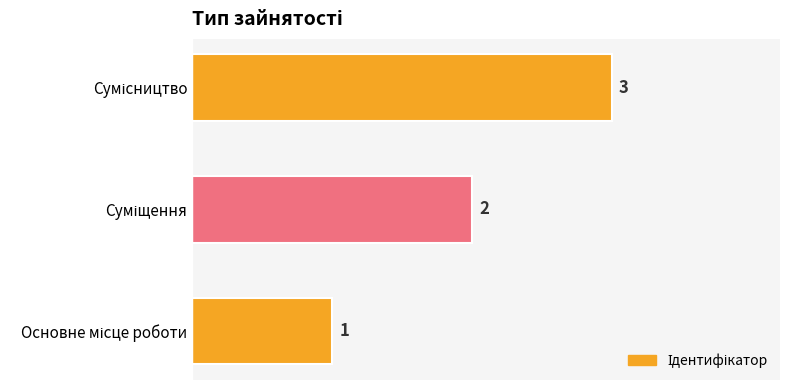

Count the values in the range 1 to 3.

3